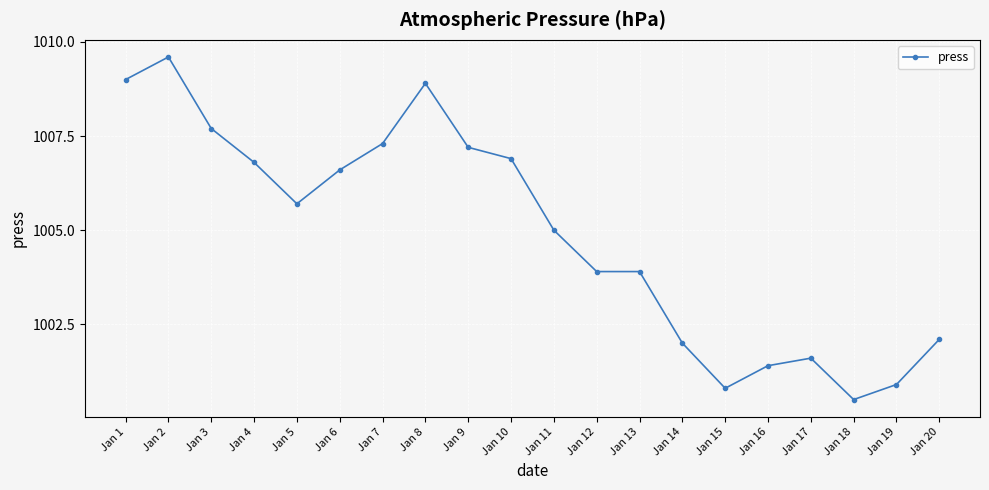

What is the value of the 12th point from the left?

1003.9